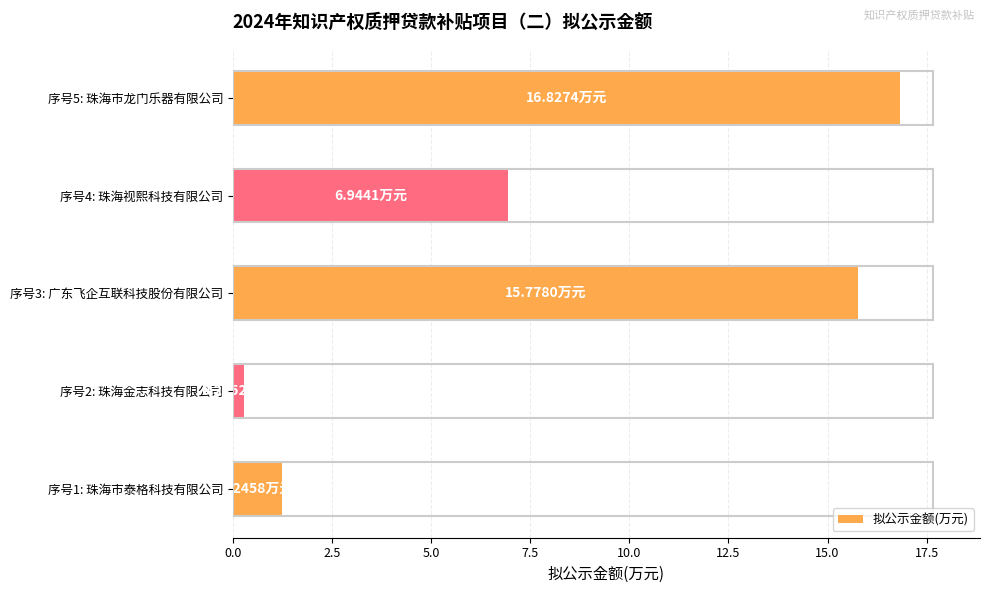

What is the sum of all values?

41.1